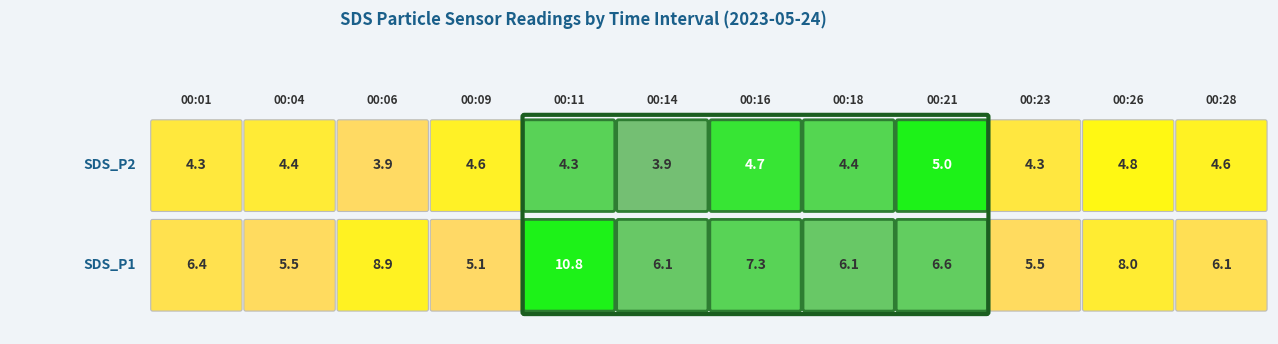

Which category has the highest value across all series?

00:11